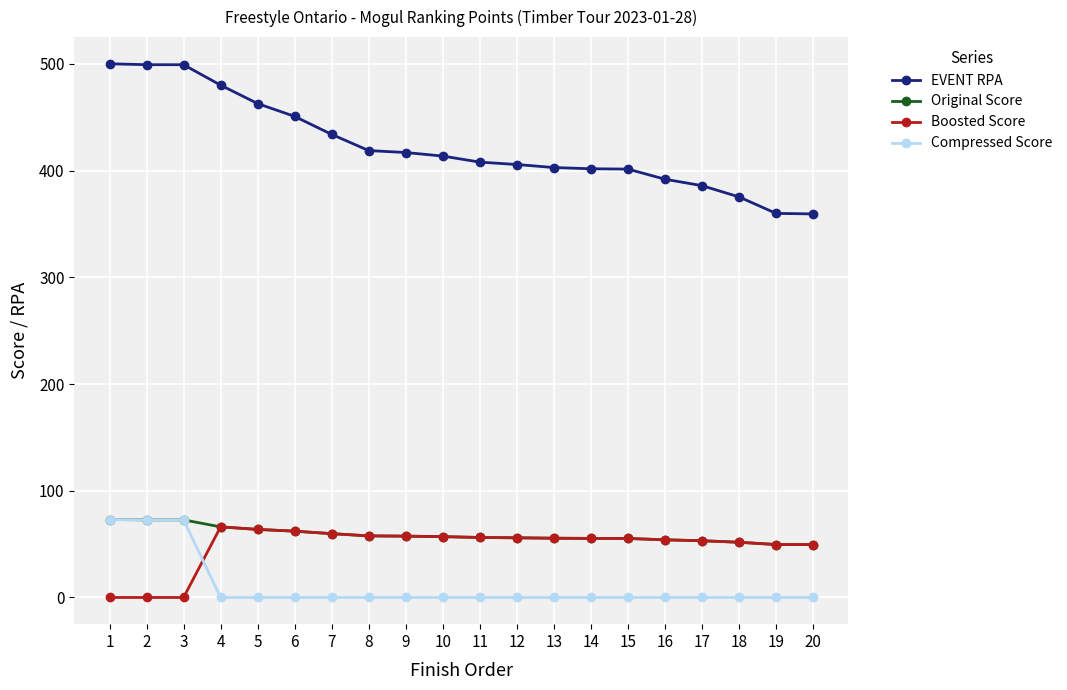

At how many categories does at least one series exceed 364?

18